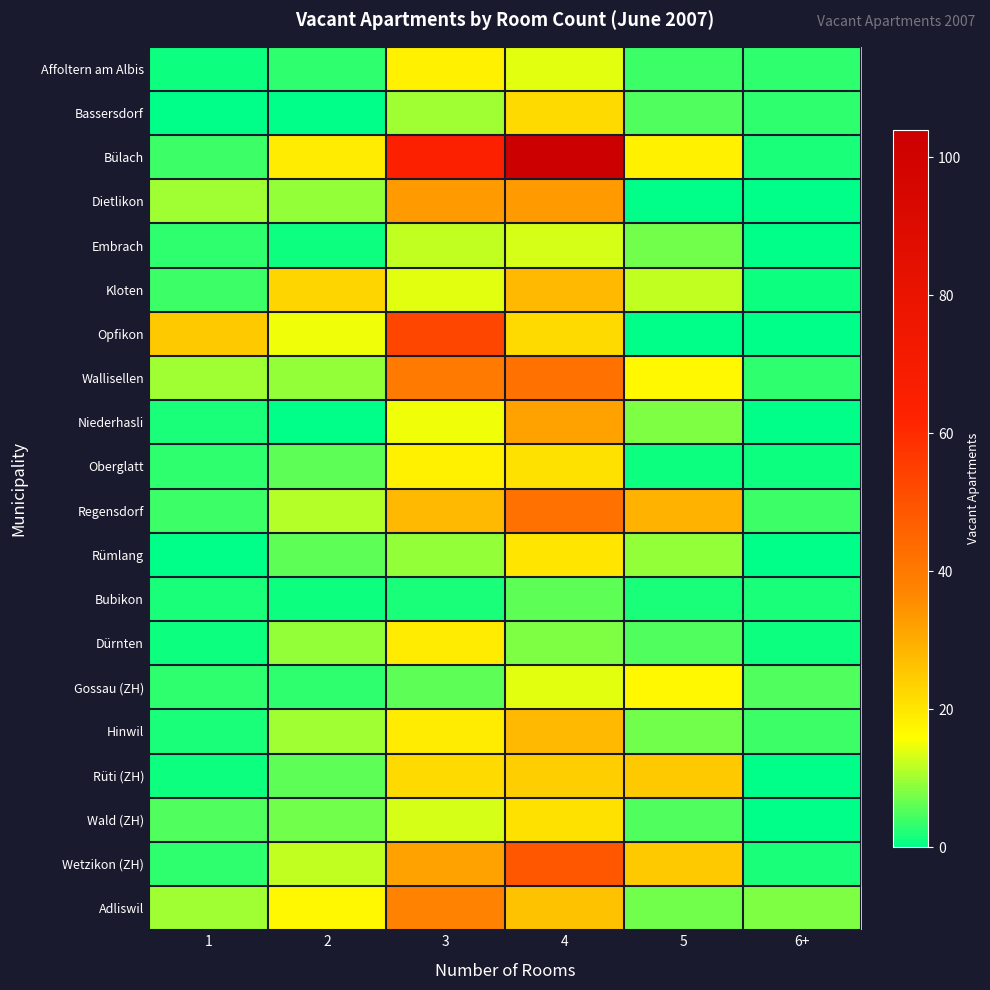

What is the spread (max minus min) of values at 3?

62